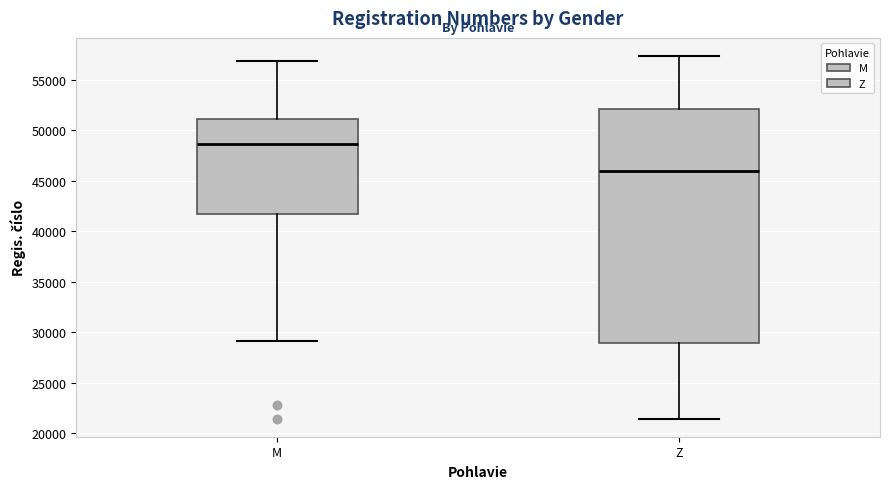

Comparing the boxes themselves (not the whiskers), which one is the tallest?

Z